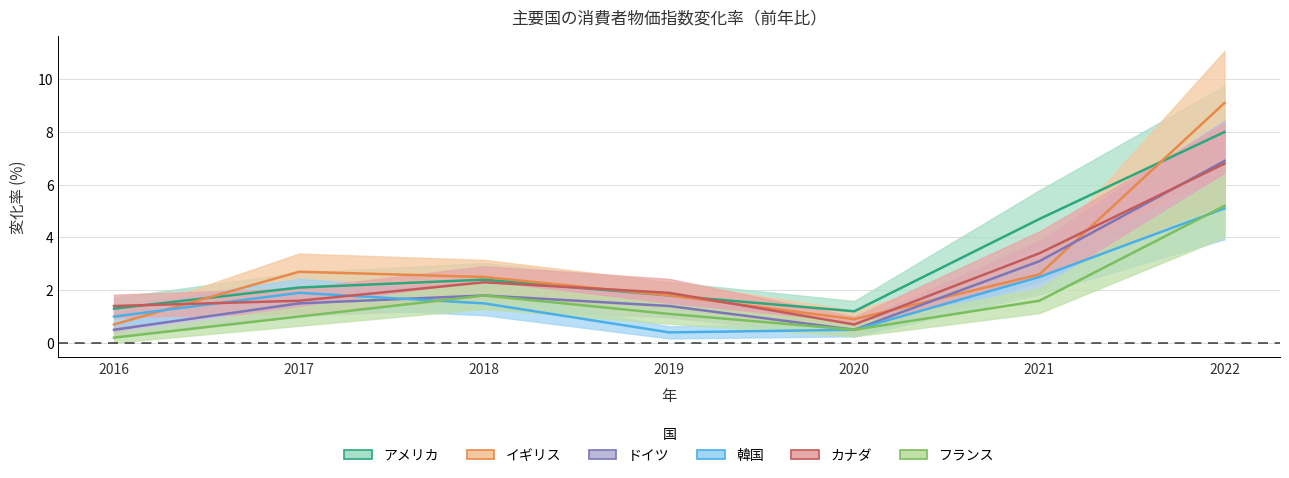

Is it true that アメリカ equals 1.8 at 2019?

True